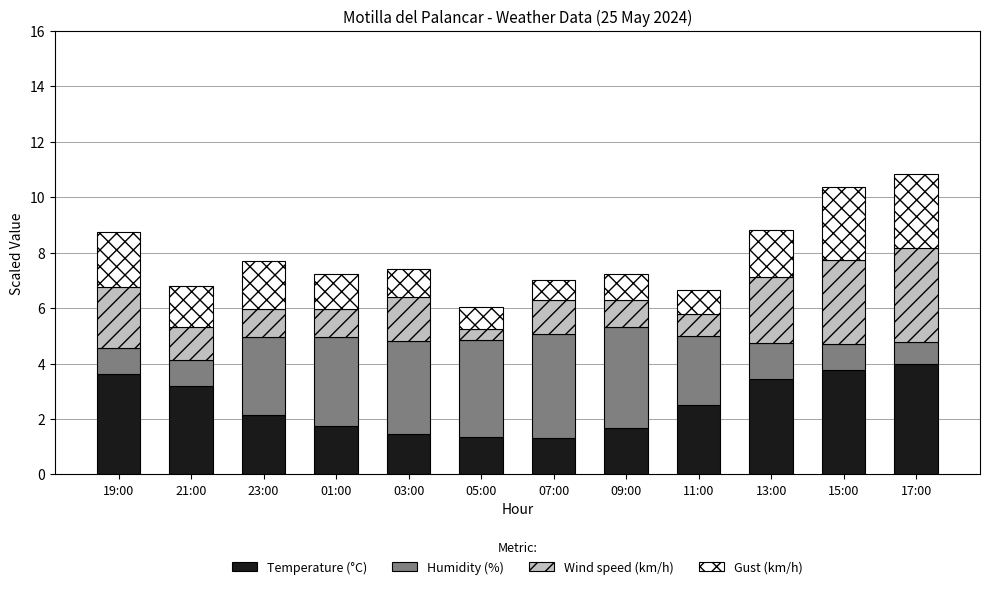

What is the highest value of the Temperature (°C) series?

4.0